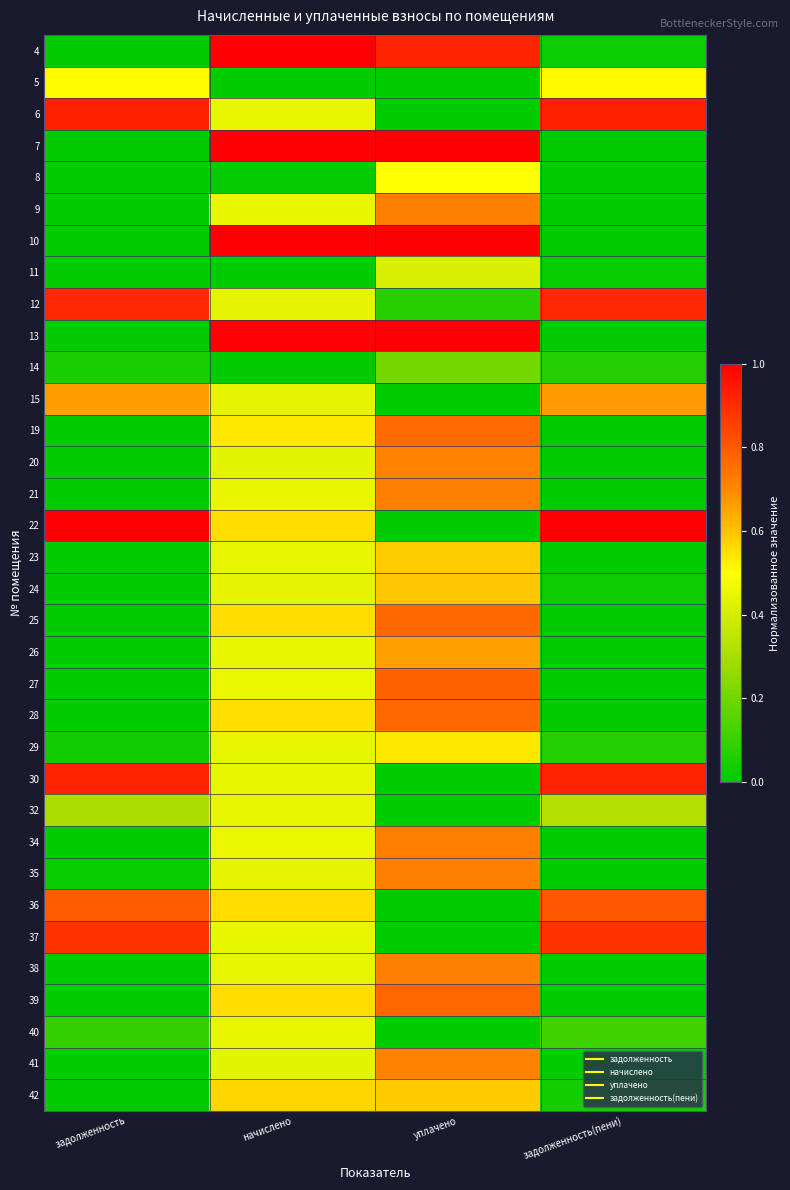

Reading left to right, what are all the values shown in this chart?

4: задолженность=0.0	начислено=1.0	уплачено=0.9	задолженность(пени)=0.0
5: задолженность=0.5	начислено=0.0	уплачено=0.0	задолженность(пени)=0.5
6: задолженность=0.9	начислено=0.4	уплачено=0.0	задолженность(пени)=0.9
7: задолженность=0.0	начислено=1.0	уплачено=1.0	задолженность(пени)=0.0
8: задолженность=0.0	начислено=0.0	уплачено=0.5	задолженность(пени)=0.0
9: задолженность=0.0	начислено=0.4	уплачено=0.7	задолженность(пени)=0.0
10: задолженность=0.0	начислено=1.0	уплачено=1.0	задолженность(пени)=0.0
11: задолженность=0.0	начислено=0.0	уплачено=0.4	задолженность(пени)=0.0
12: задолженность=0.9	начислено=0.4	уплачено=0.1	задолженность(пени)=0.9
13: задолженность=0.0	начислено=1.0	уплачено=1.0	задолженность(пени)=0.0
14: задолженность=0.0	начислено=0.0	уплачено=0.2	задолженность(пени)=0.1
15: задолженность=0.7	начислено=0.4	уплачено=0.0	задолженность(пени)=0.7
19: задолженность=0.0	начислено=0.5	уплачено=0.8	задолженность(пени)=0.0
20: задолженность=0.0	начислено=0.4	уплачено=0.7	задолженность(пени)=0.0
21: задолженность=0.0	начислено=0.4	уплачено=0.7	задолженность(пени)=0.0
22: задолженность=1.0	начислено=0.6	уплачено=0.0	задолженность(пени)=1.0
23: задолженность=0.0	начислено=0.4	уплачено=0.6	задолженность(пени)=0.0
24: задолженность=0.0	начислено=0.4	уплачено=0.6	задолженность(пени)=0.0
25: задолженность=0.0	начислено=0.6	уплачено=0.8	задолженность(пени)=0.0
26: задолженность=0.0	начислено=0.4	уплачено=0.7	задолженность(пени)=0.0
27: задолженность=0.0	начислено=0.5	уплачено=0.8	задолженность(пени)=0.0
28: задолженность=0.0	начислено=0.6	уплачено=0.8	задолженность(пени)=0.0
29: задолженность=0.0	начислено=0.4	уплачено=0.5	задолженность(пени)=0.1
30: задолженность=0.9	начислено=0.4	уплачено=0.0	задолженность(пени)=0.9
32: задолженность=0.3	начислено=0.4	уплачено=0.0	задолженность(пени)=0.3
34: задолженность=0.0	начислено=0.5	уплачено=0.7	задолженность(пени)=0.0
35: задолженность=0.0	начислено=0.4	уплачено=0.7	задолженность(пени)=0.0
36: задолженность=0.8	начислено=0.6	уплачено=0.0	задолженность(пени)=0.8
37: задолженность=0.9	начислено=0.4	уплачено=0.0	задолженность(пени)=0.9
38: задолженность=0.0	начислено=0.4	уплачено=0.7	задолженность(пени)=0.0
39: задолженность=0.0	начислено=0.6	уплачено=0.8	задолженность(пени)=0.0
40: задолженность=0.1	начислено=0.4	уплачено=0.0	задолженность(пени)=0.1
41: задолженность=0.0	начислено=0.4	уплачено=0.7	задолженность(пени)=0.0
42: задолженность=0.0	начислено=0.6	уплачено=0.6	задолженность(пени)=0.0